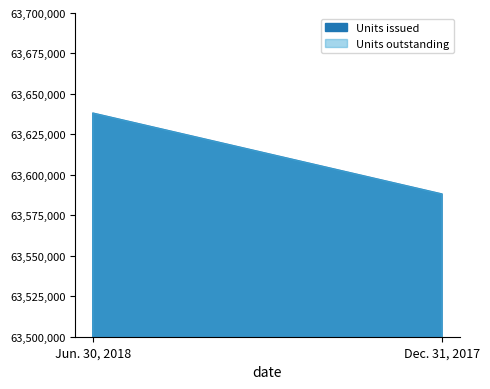

Reading left to right, extract all data points from this chart.

Units issued: 63638165	63588152
Units outstanding: 63638165	63588152